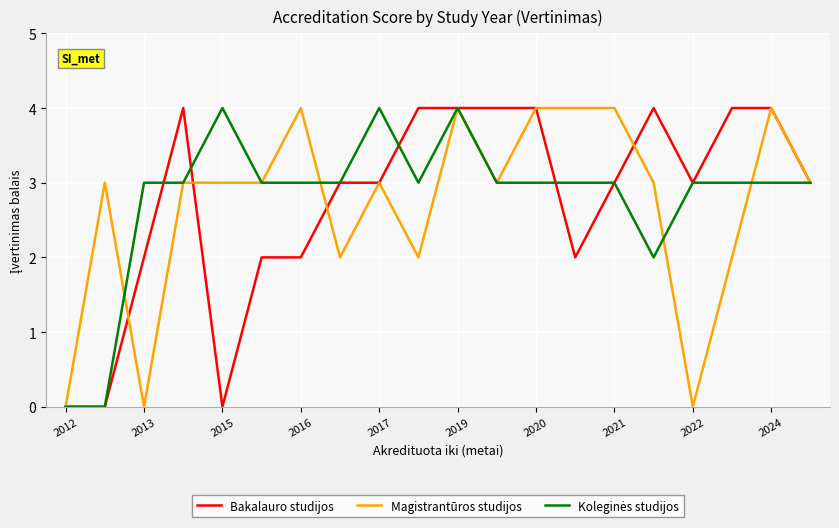

How many lines are shown in the chart?

3